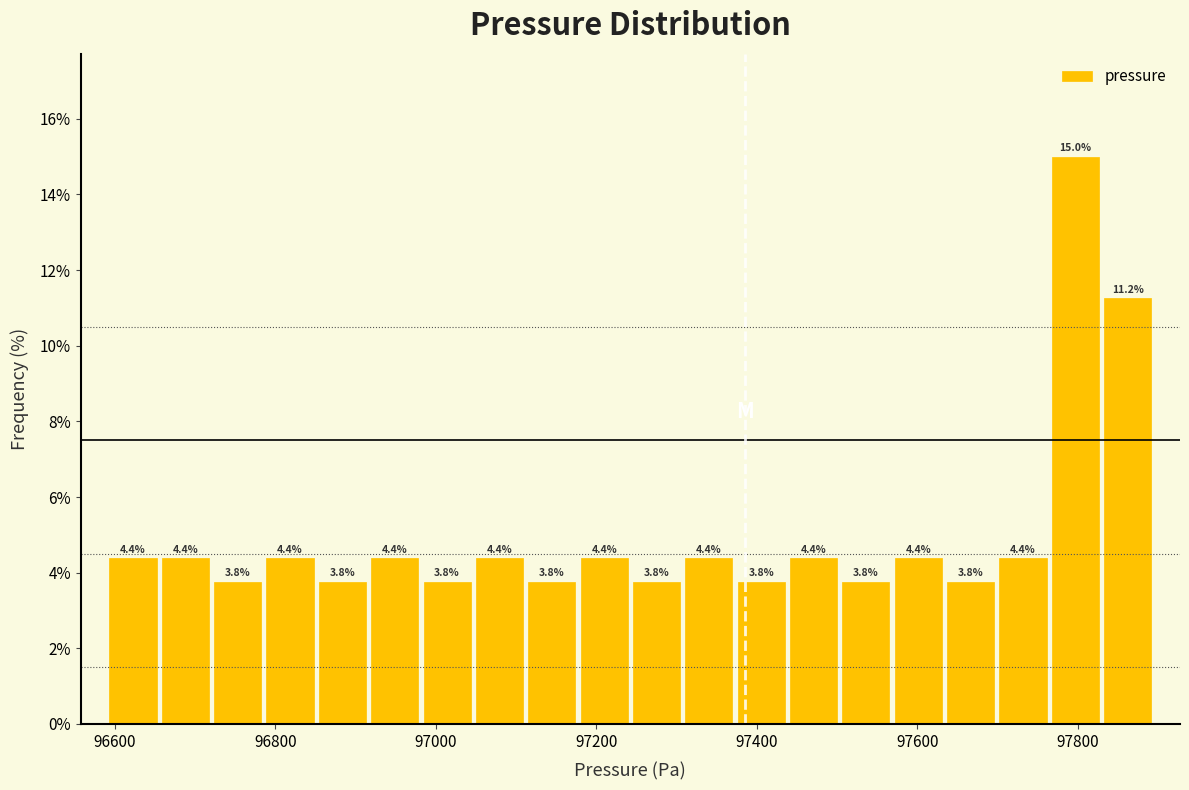

Around what value on the x-axis is the tallest bar? Give the approximate position of its centre, as read against the axis.

97800